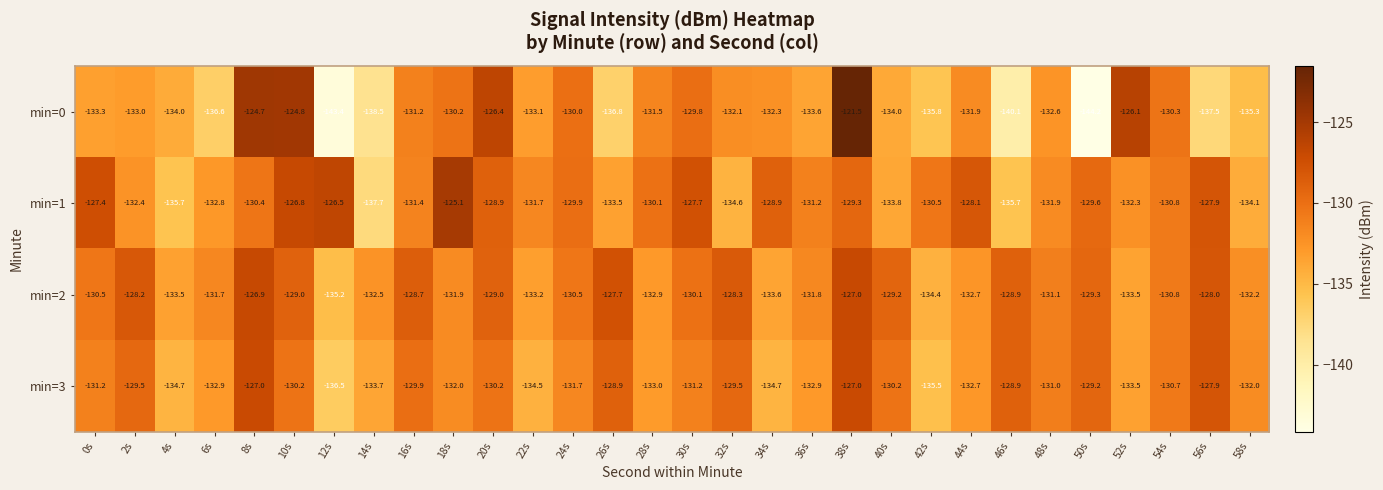

What is the approximate value of min=2 at 14s?

-132.5